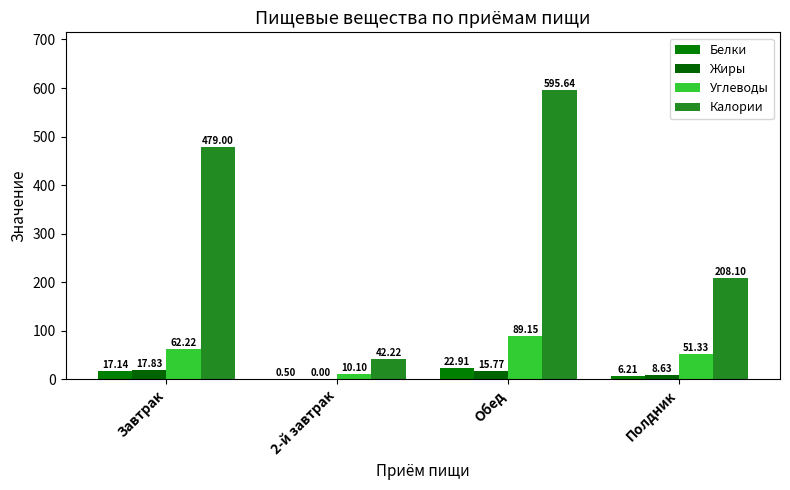

Where does the Жиры series first go above 15?

Завтрак